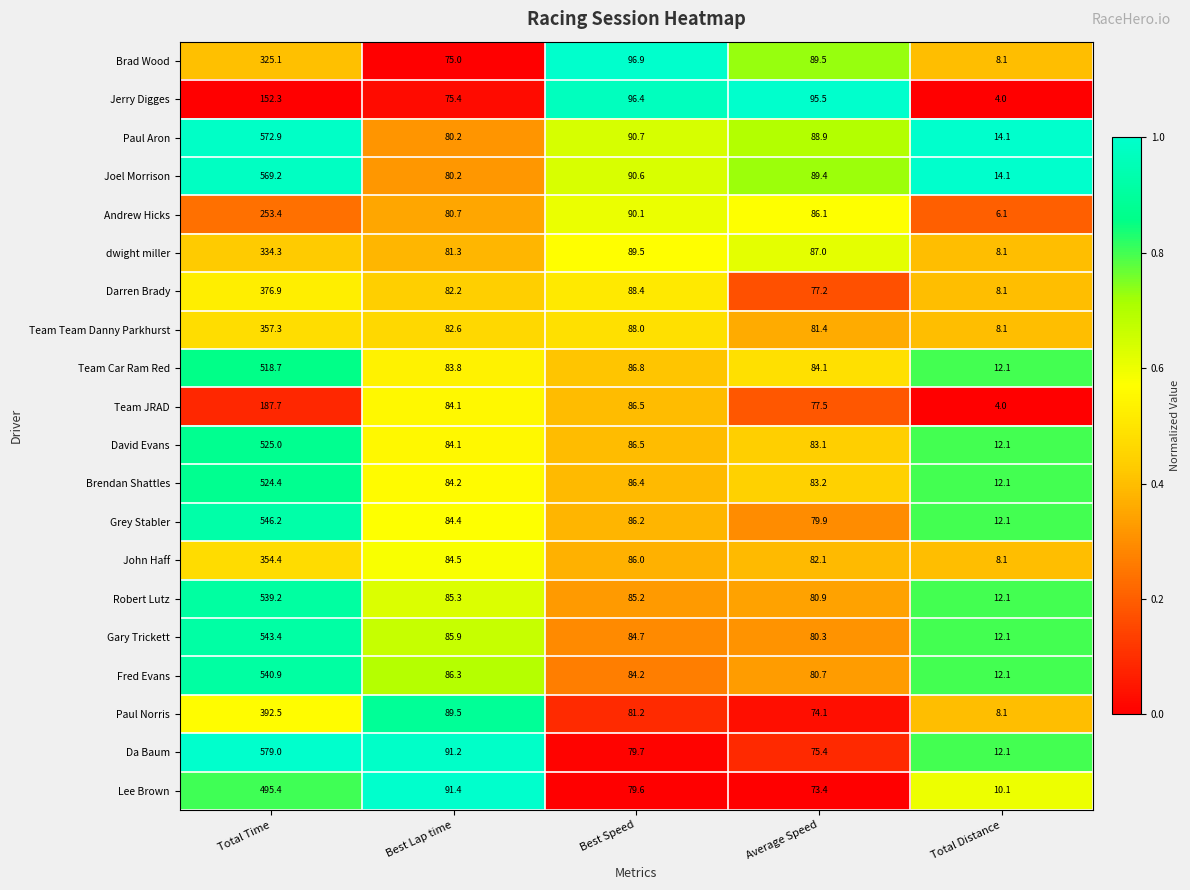

Read the Paul Aron value at Total Distance.

14.1